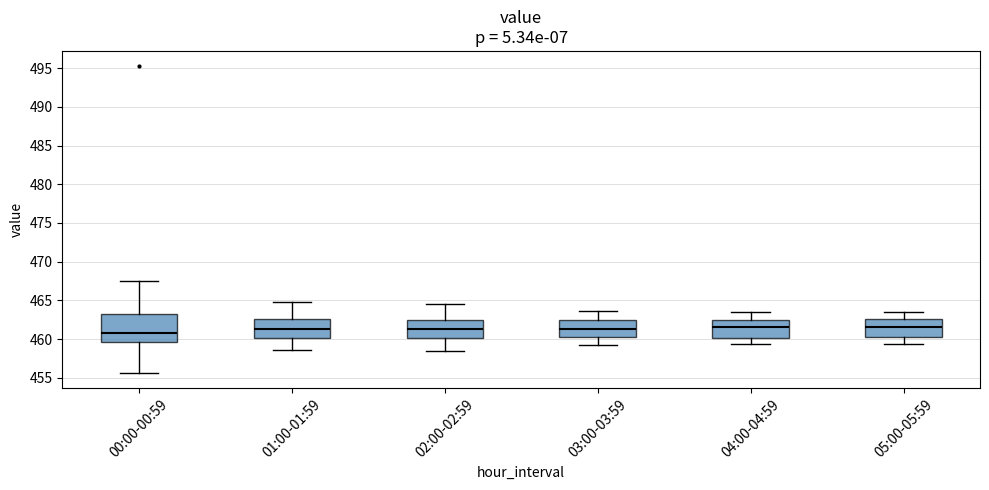

Reading left to right, read every box against the y-axis: the position of its median line, the range the box covers, and the ends of its whiskers. The values are not printed on the chart, so give them approximately, as read against the axis.

00:00-00:59: median 461.0, box 459.5 to 463.0, whiskers 455.5 to 467.5
01:00-01:59: median 461.5, box 460.0 to 462.5, whiskers 458.5 to 465.0
02:00-02:59: median 461.5, box 460.0 to 462.5, whiskers 458.5 to 464.5
03:00-03:59: median 461.5, box 460.5 to 462.5, whiskers 459.0 to 463.5
04:00-04:59: median 461.5, box 460.0 to 462.5, whiskers 459.5 to 463.5
05:00-05:59: median 461.5, box 460.5 to 462.5, whiskers 459.5 to 463.5